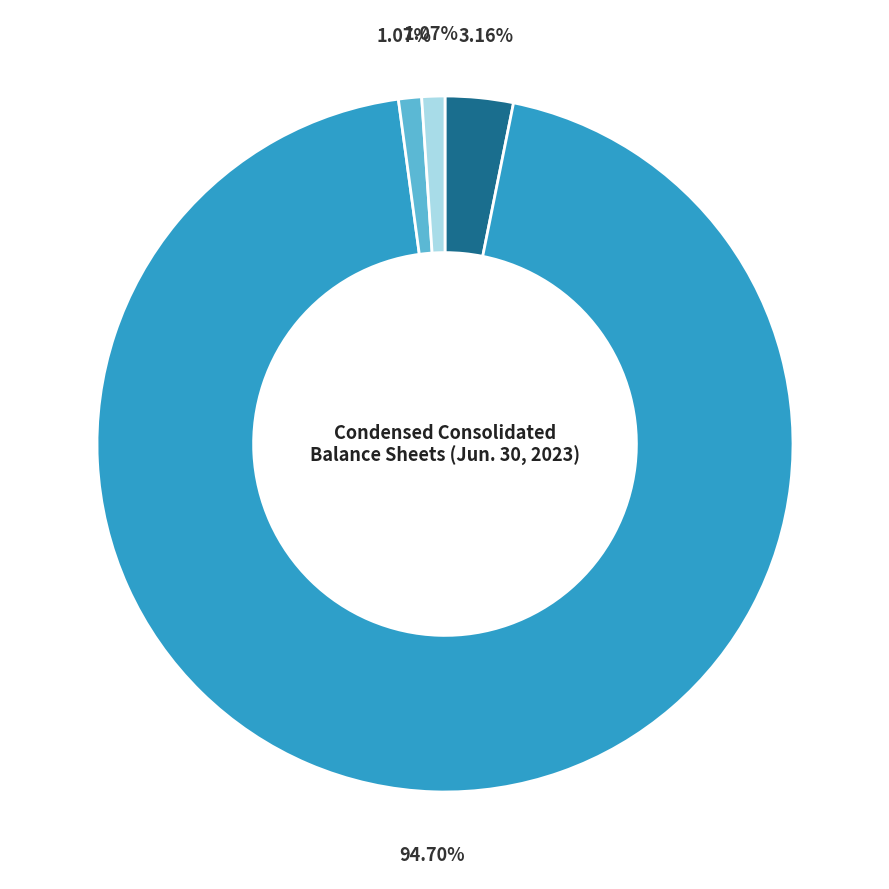

Count the number of slices in the pie.

4